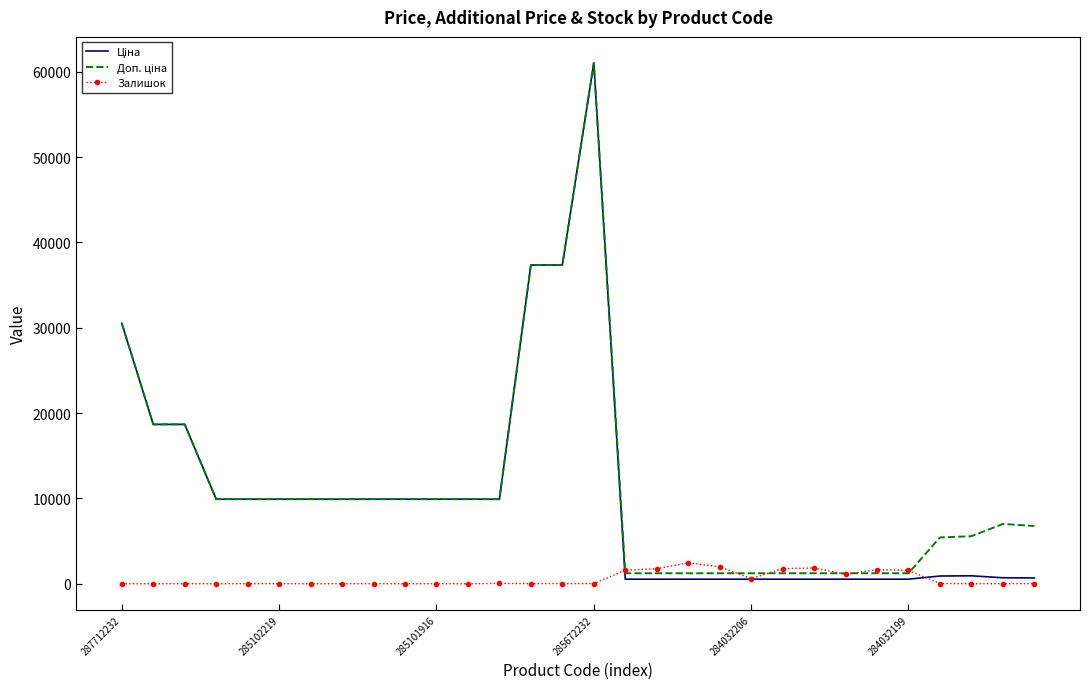

In Залишок, how many points are higher than both neighbors (excluding endpoints)?

7